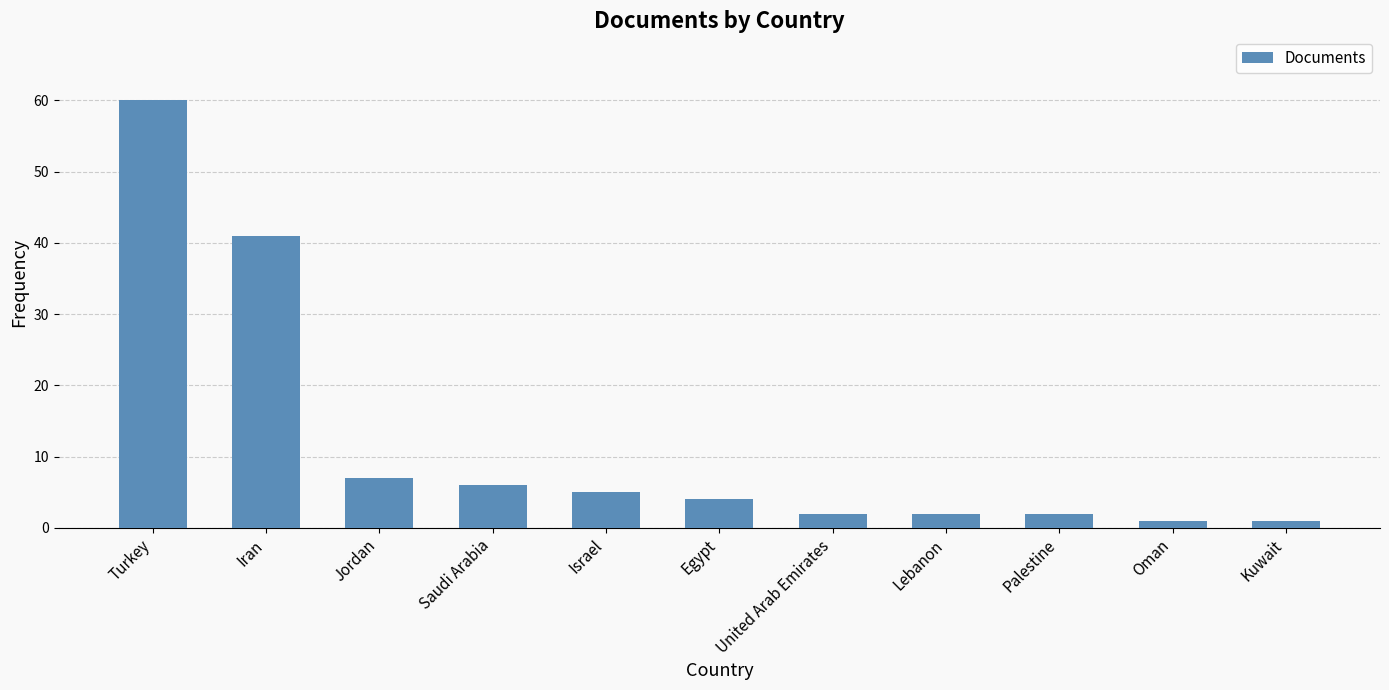

Between Saudi Arabia and Turkey, which is larger?

Turkey